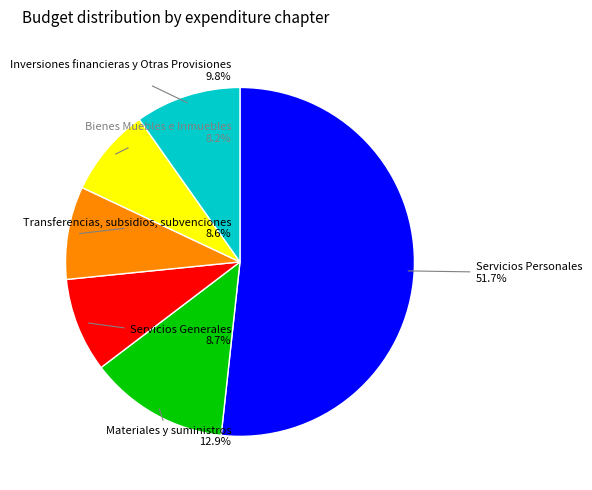

Which slice is the largest?

Servicios Personales